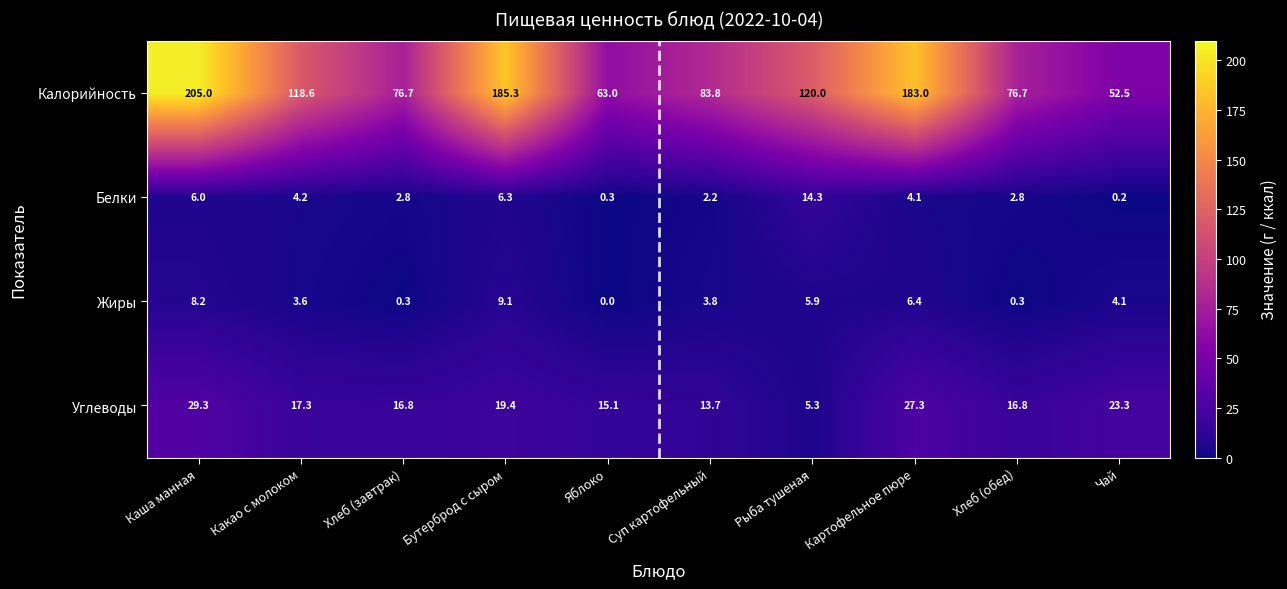

What is the greatest value displayed?

205.0